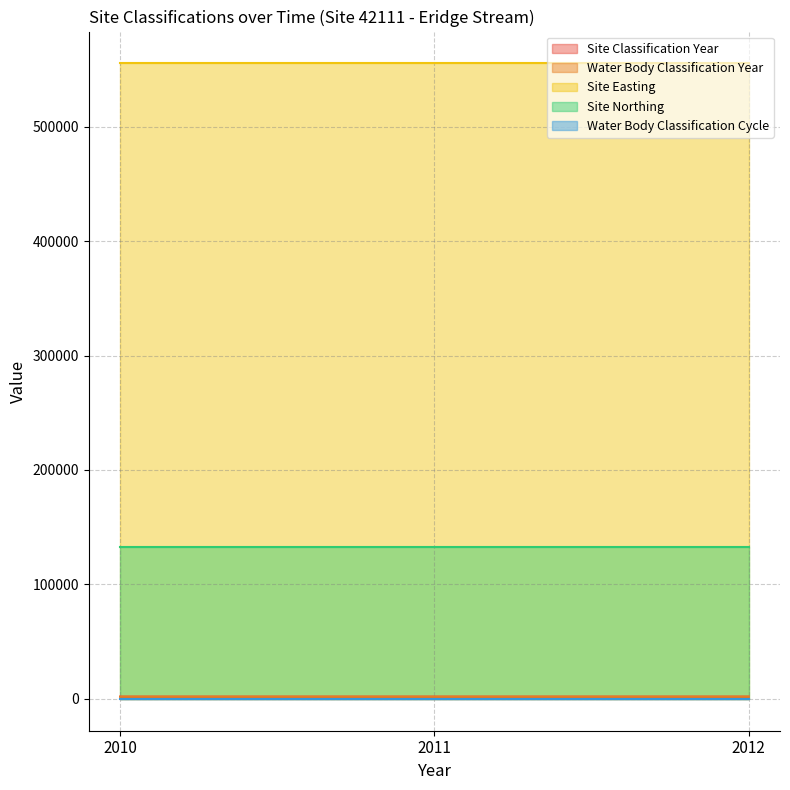

How many lines are shown in the chart?

5